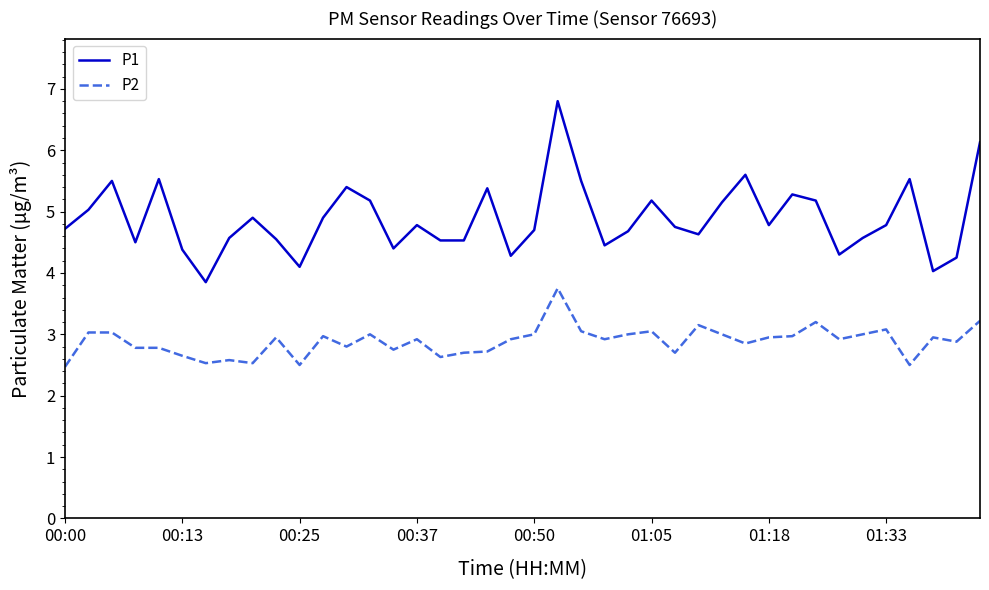

Which series has the largest total across all categories?

P1